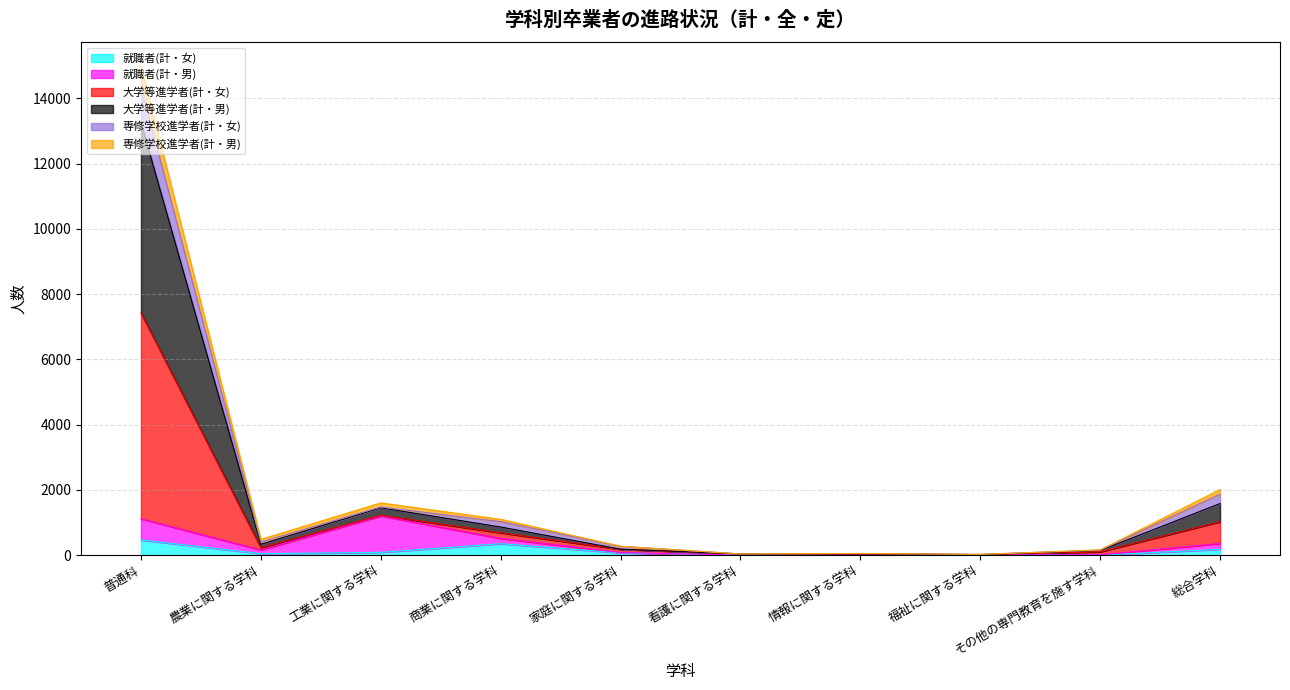

Does the chart display data point markers on the line(s)?

No